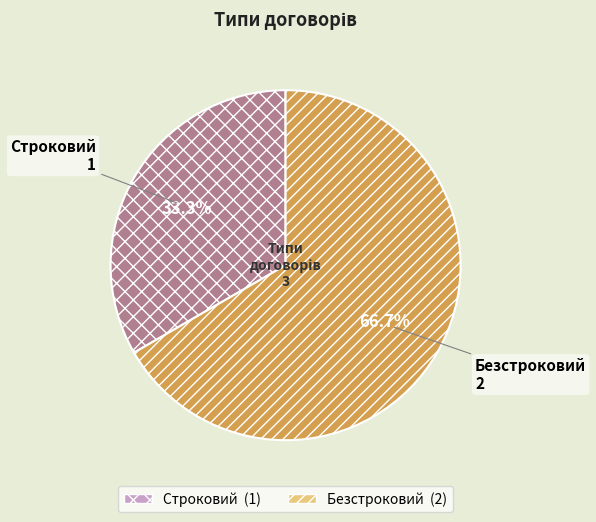

True or false: Безстроковий accounts for 67% of the total.

True